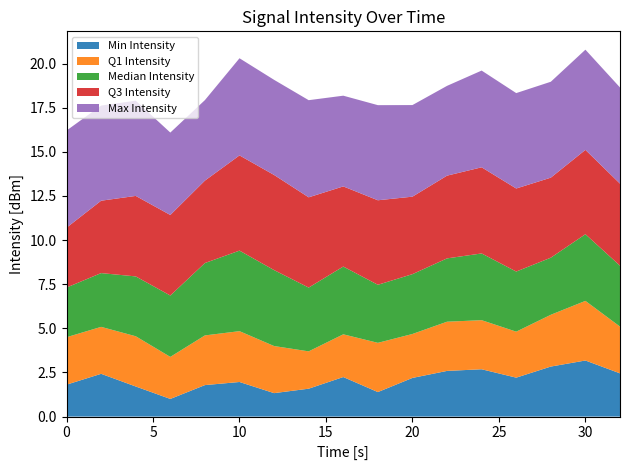

What is the highest value of the Min Intensity series?

3.2